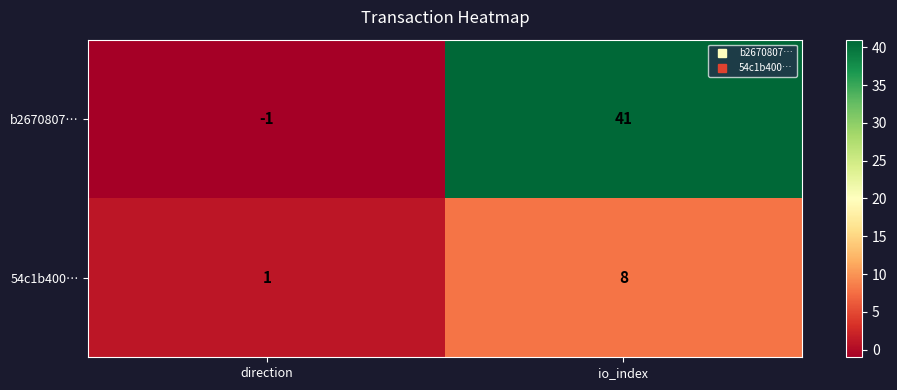

Rank the categories by b2670807… value from lowest to highest.

direction, io_index